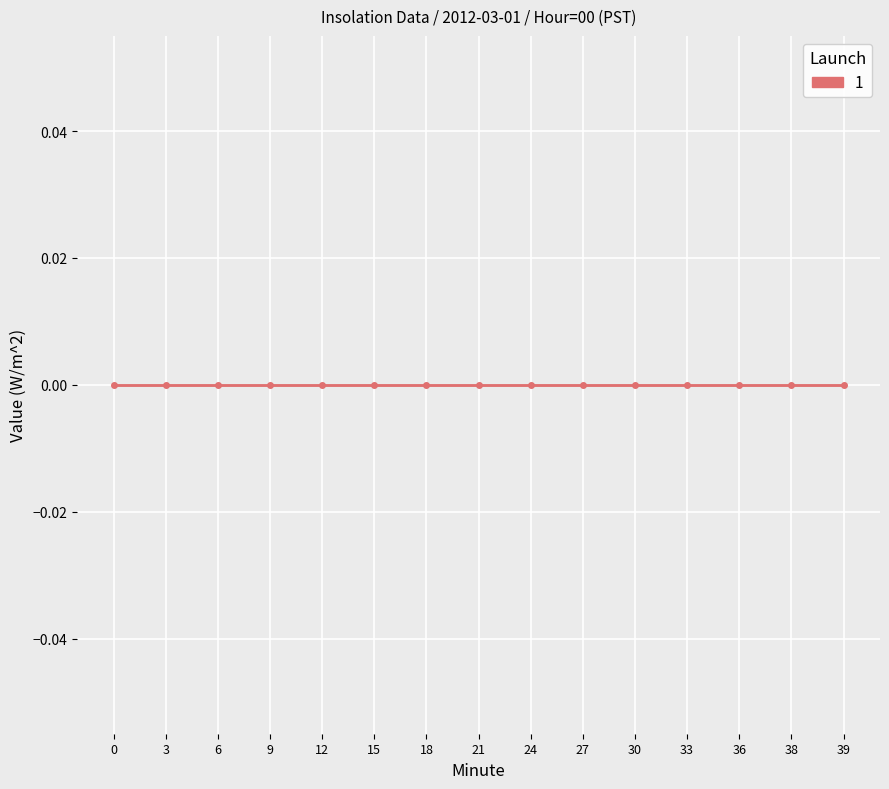

Where is Minute nearest to the value 19?

18